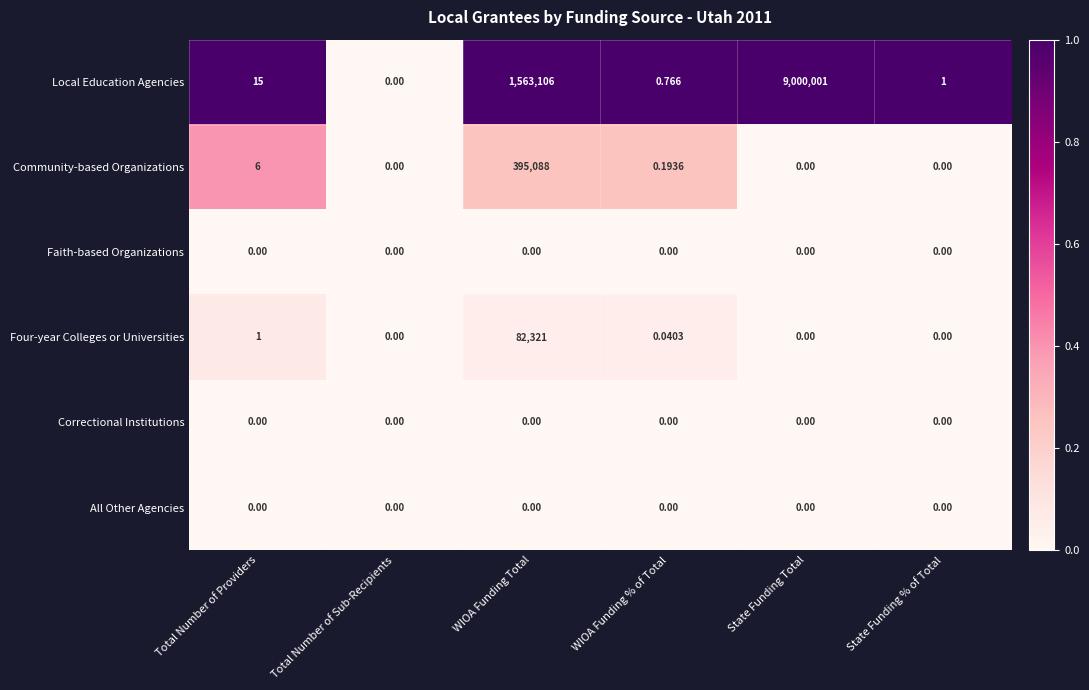

At which category does the chart reach its peak across all series?

State Funding Total